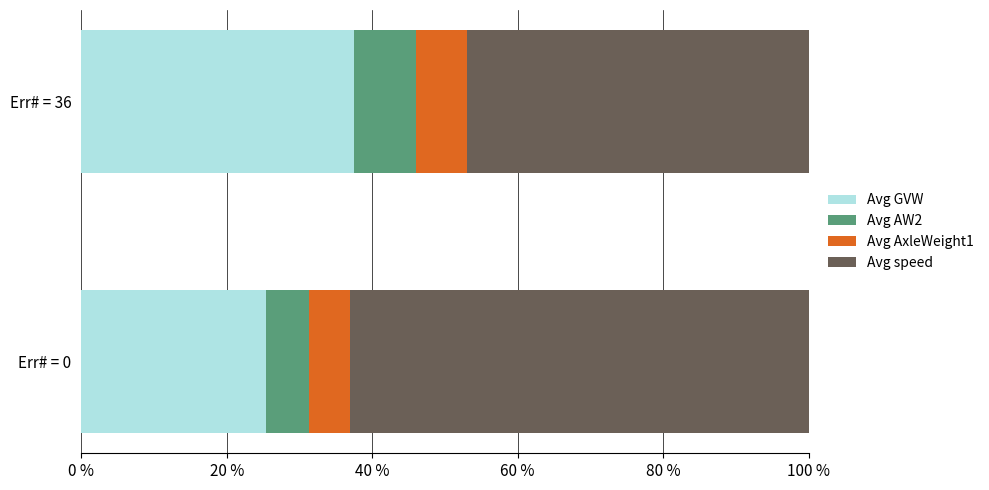

Is it true that Avg GVW equals 62.4 at Err# = 36?

False